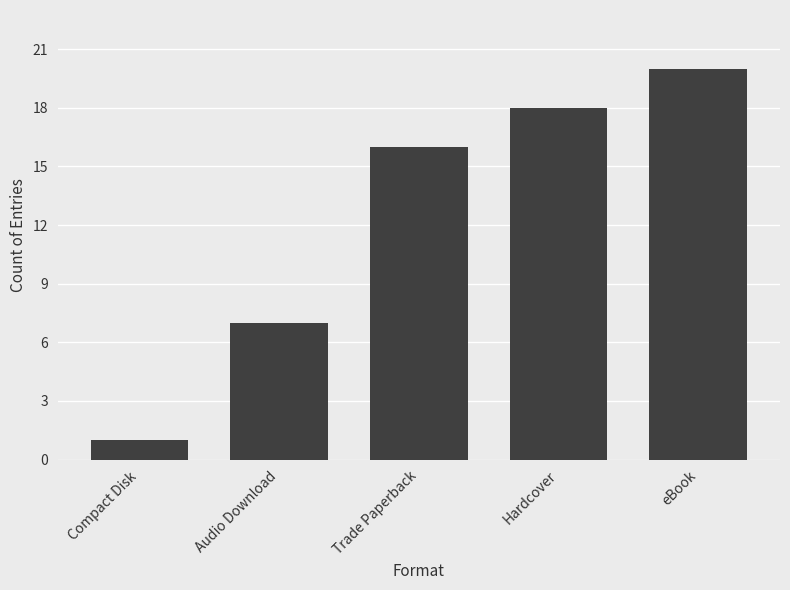

What is the difference between the values at Compact Disk and Hardcover?

17